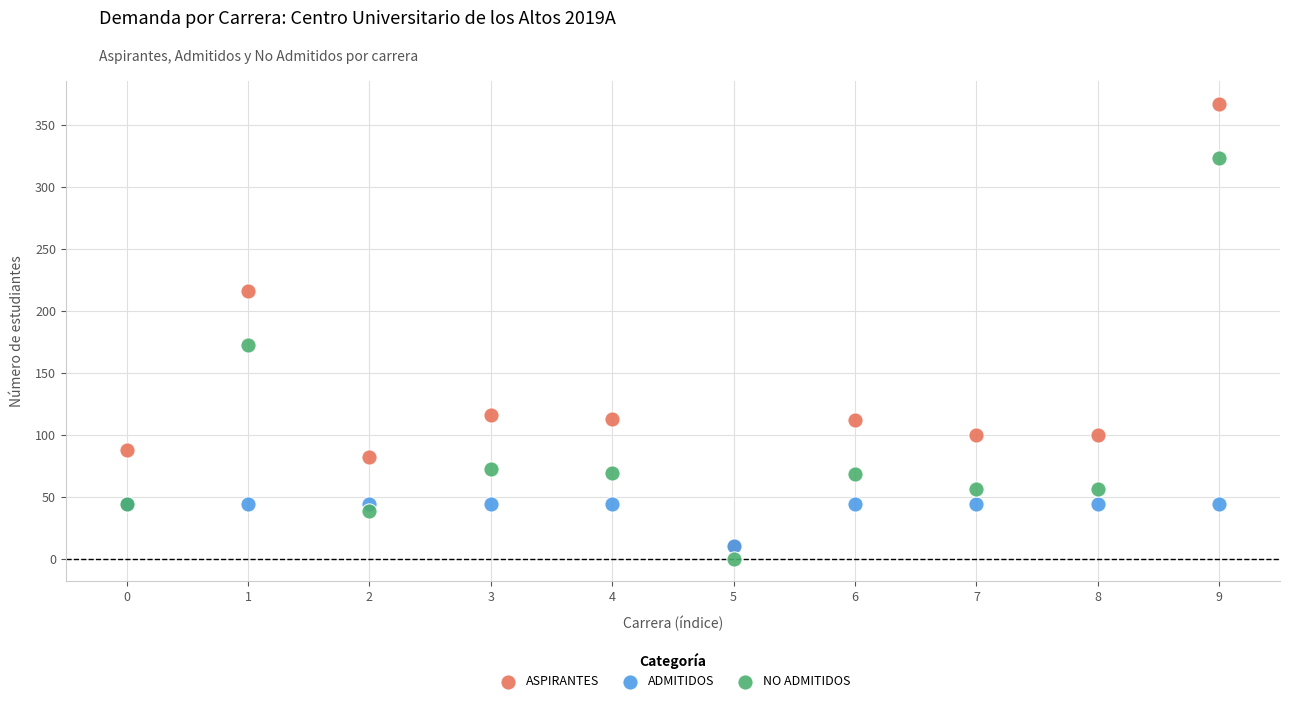

Which series contains the highest Y value?

ASPIRANTES